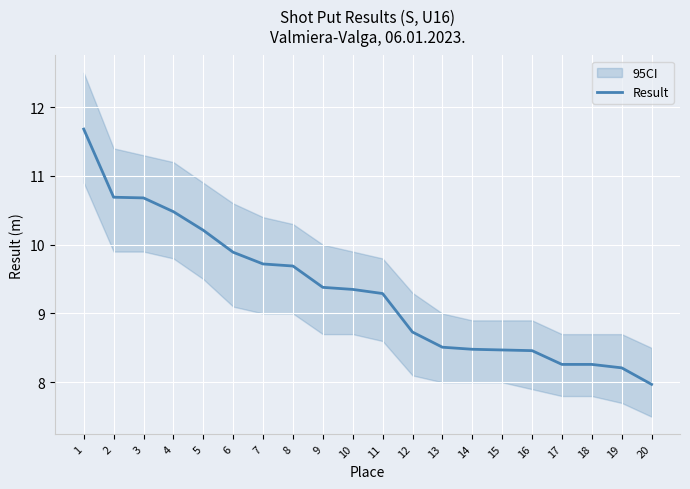

Reading right to left, transcribe all the data shown in this chart.

8.0	8.2	8.3	8.3	8.5	8.5	8.5	8.5	8.7	9.3	9.3	9.4	9.7	9.7	9.9	10.2	10.5	10.7	10.7	11.7